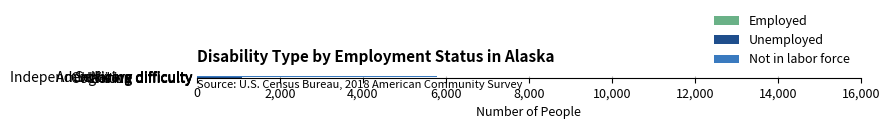

At how many categories does at least one series exceed 1491?

6